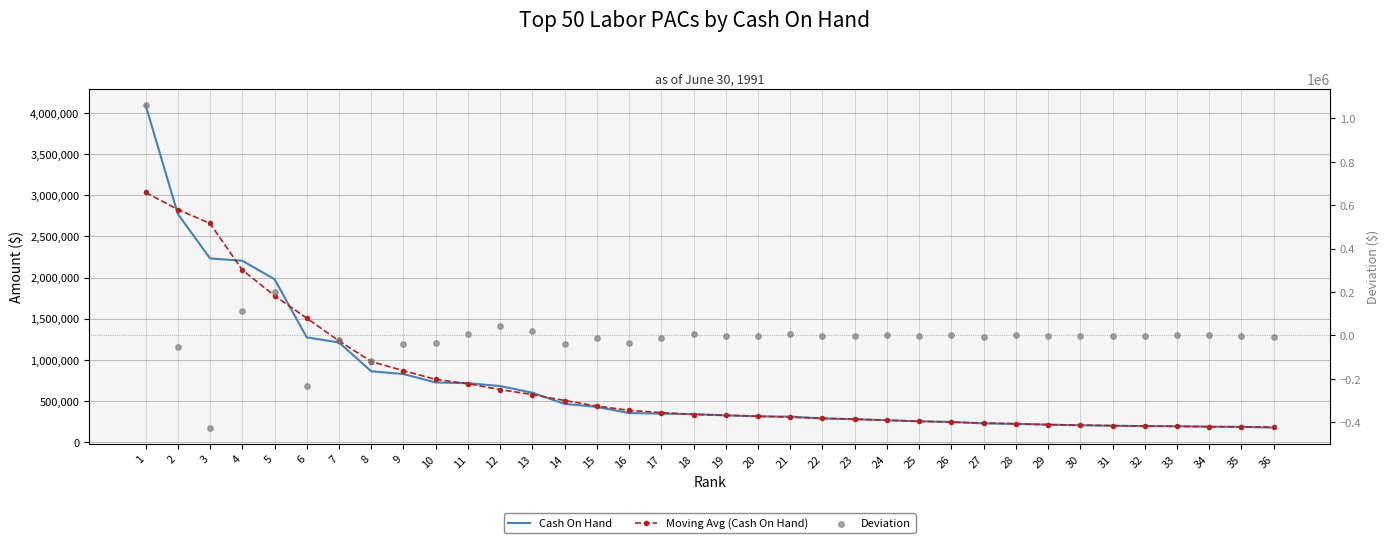

Which series has the largest total across all categories?

Cash On Hand